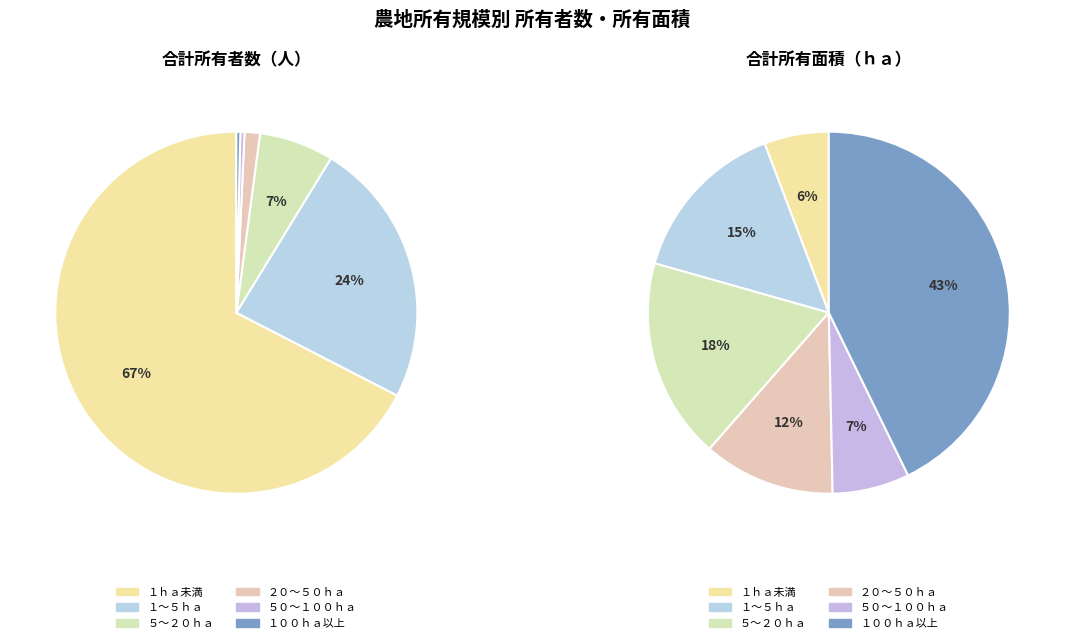

What percentage is NOT represented by １～５ｈａ?

76.2%